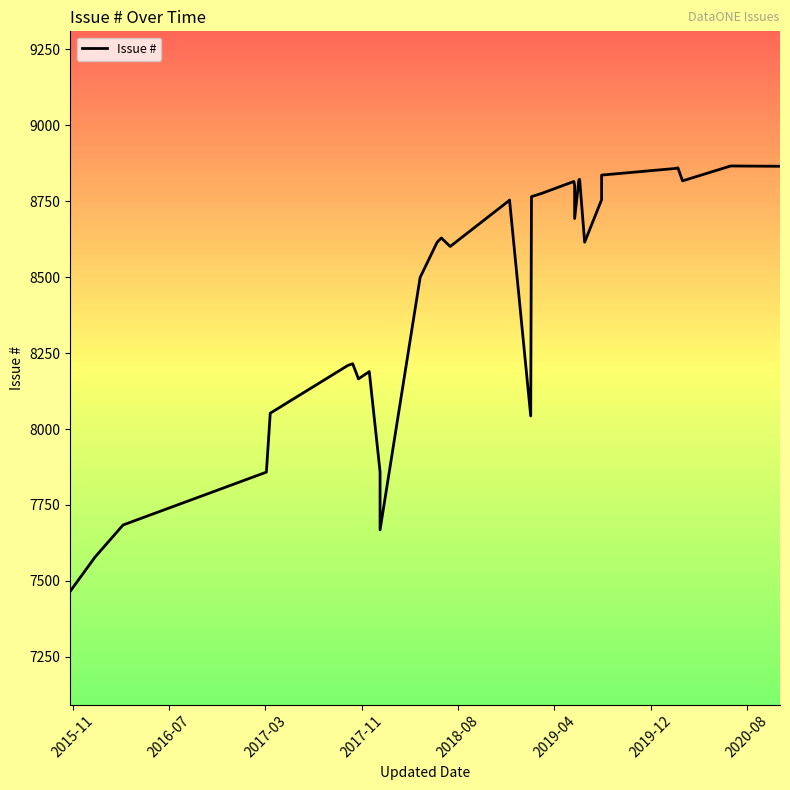

What is the value of the 27th point from the left?

8821